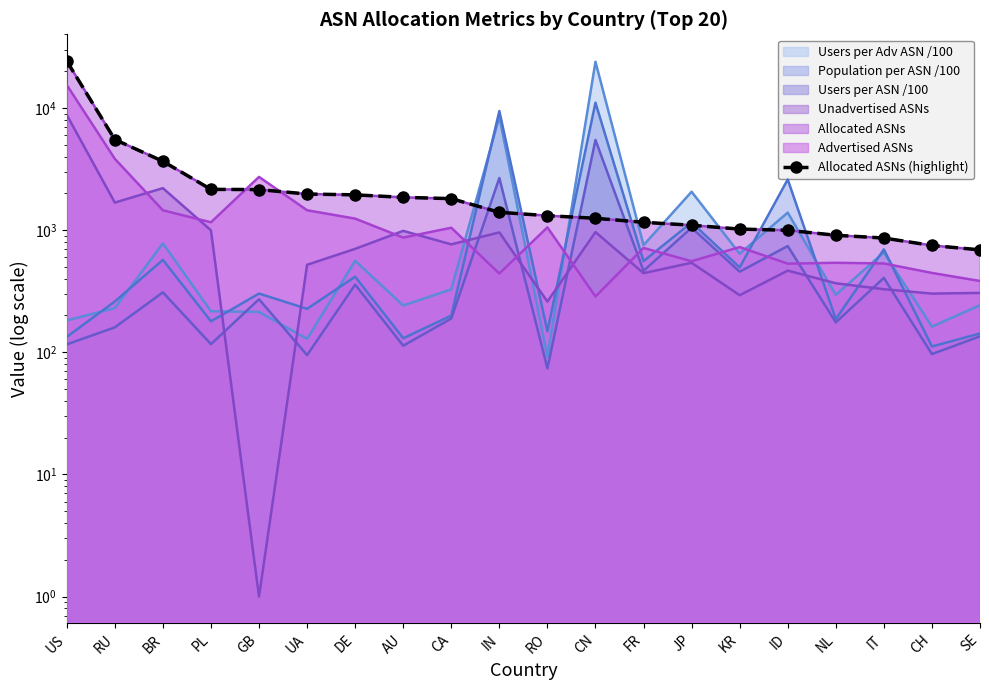

Rank the categories by value from highest to lowest.

US, RU, BR, PL, GB, UA, DE, AU, CA, IN, RO, CN, FR, JP, KR, ID, NL, IT, CH, SE